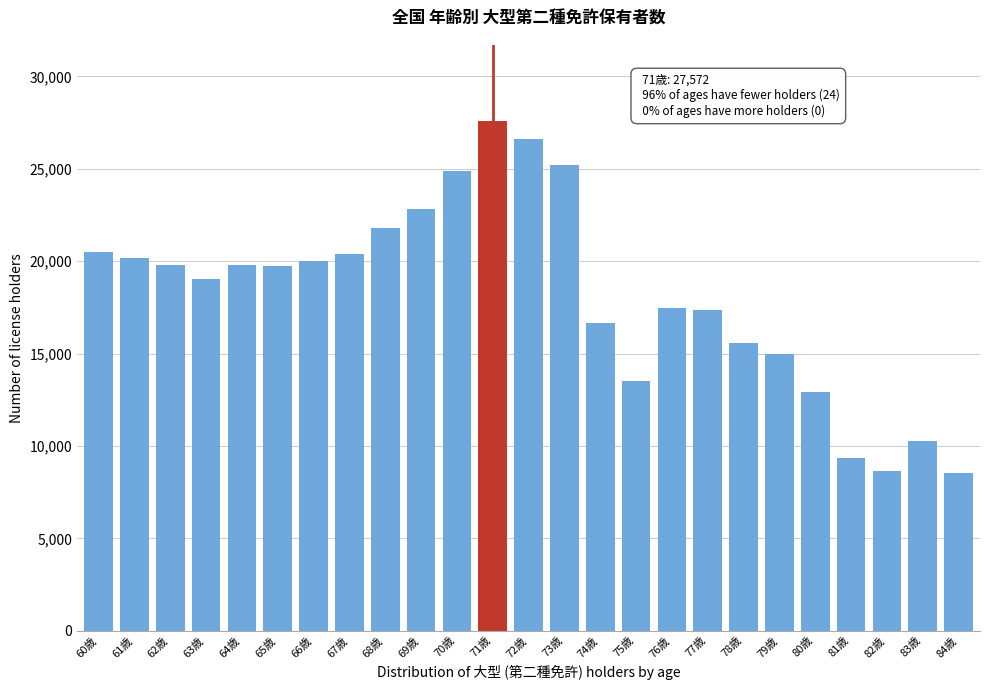

What is the greatest value displayed?

27572